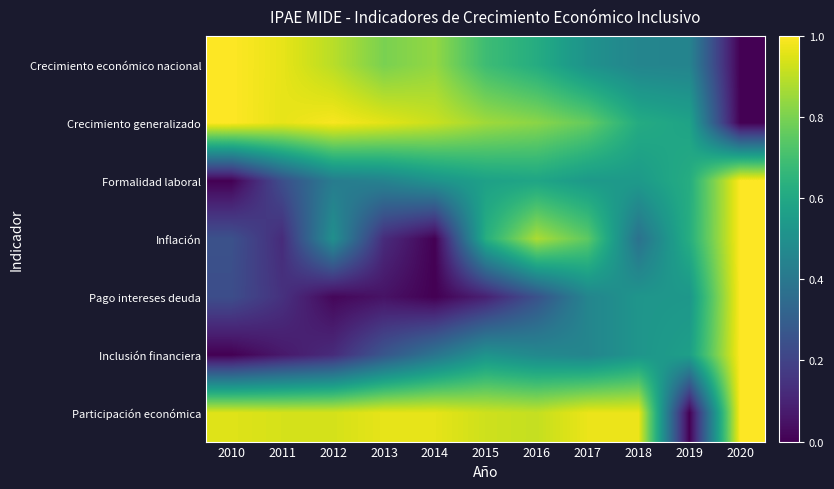

At how many categories does at least one series exceed 0?

11